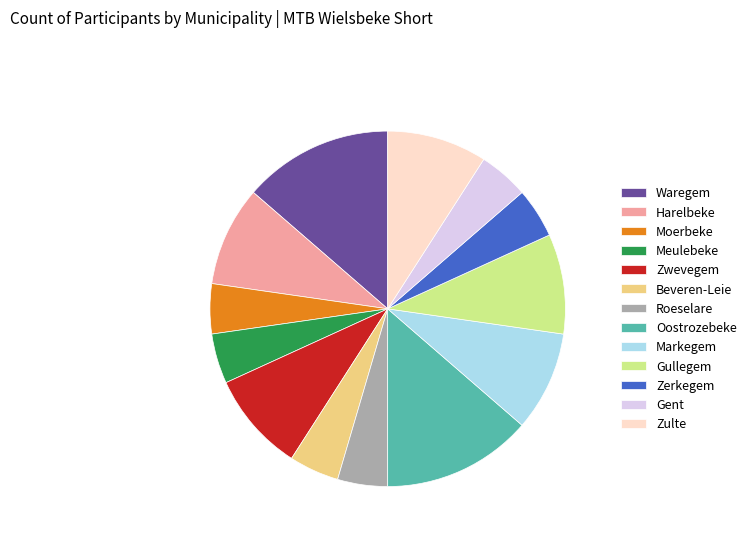

How many slices are in this pie chart?

13